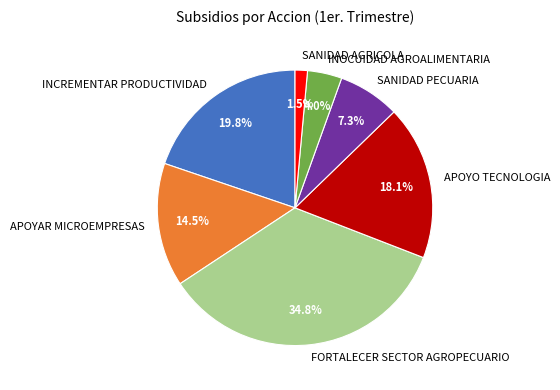

True or false: FORTALECER SECTOR AGROPECUARIO accounts for 25% of the total.

False